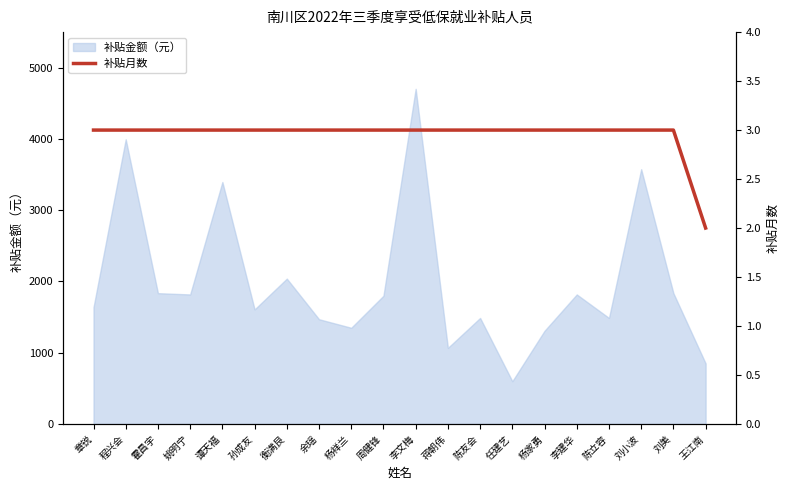

What is the highest value of the 补贴金额（元） series?

4704